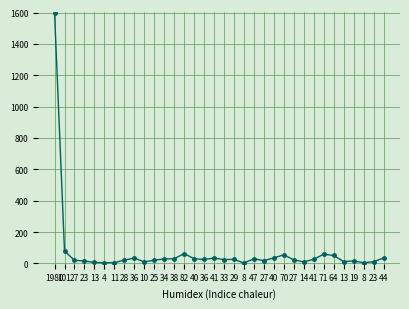

How many distinct data groups are displayed?

1